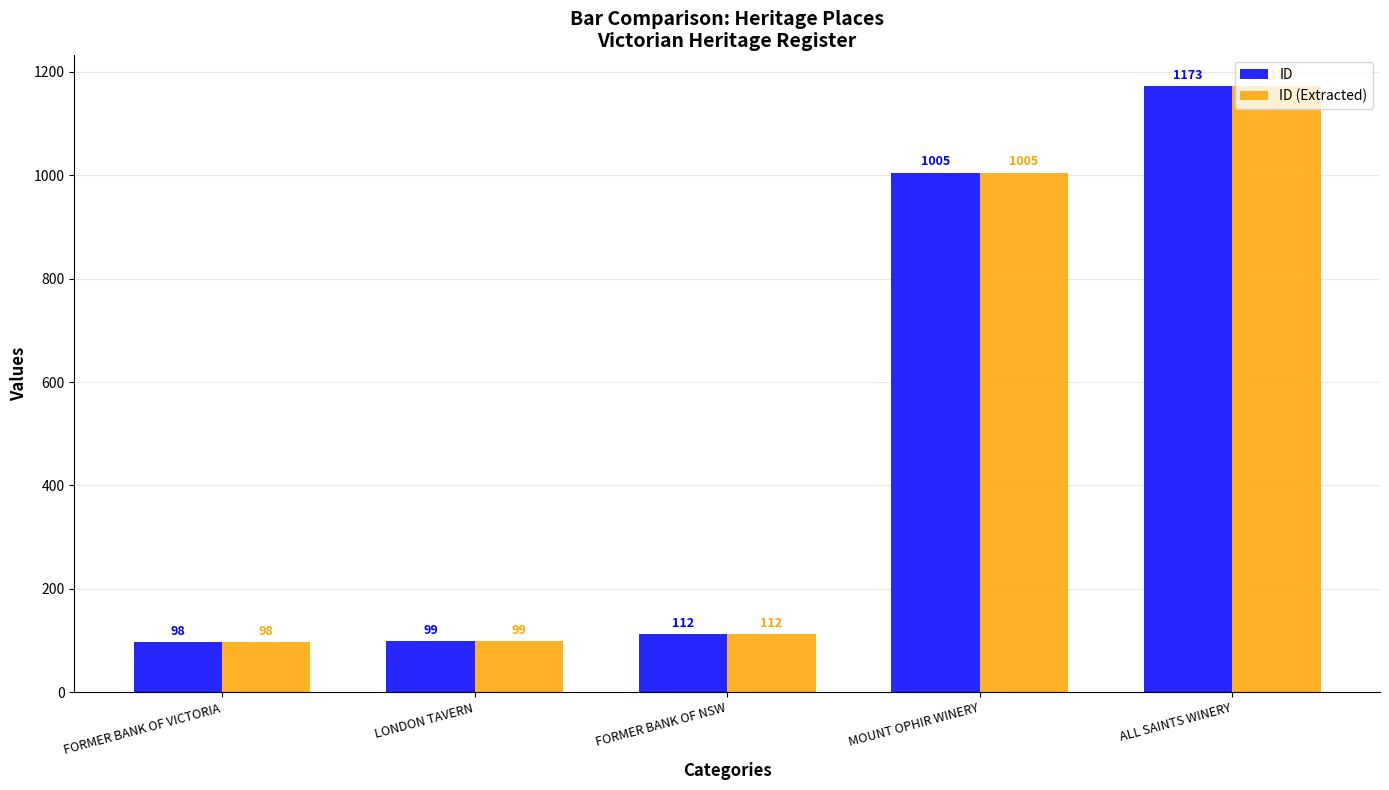

How many bars are there in each group?

2